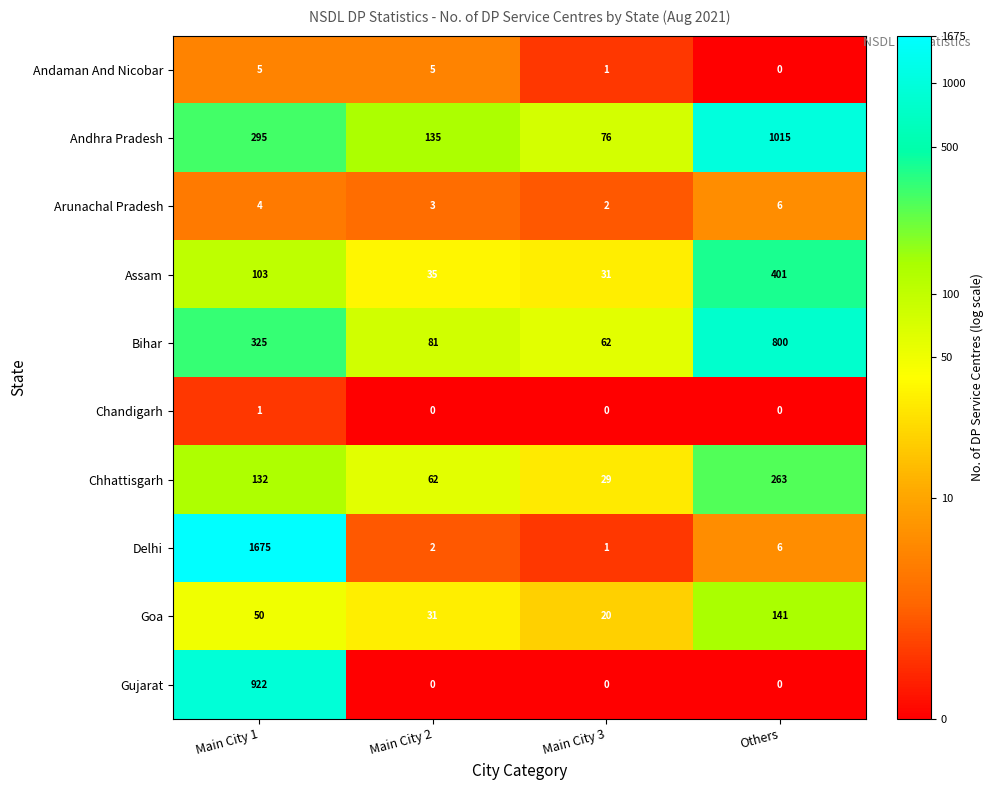

Count the Andaman And Nicobar values in the range 1 to 5.

3